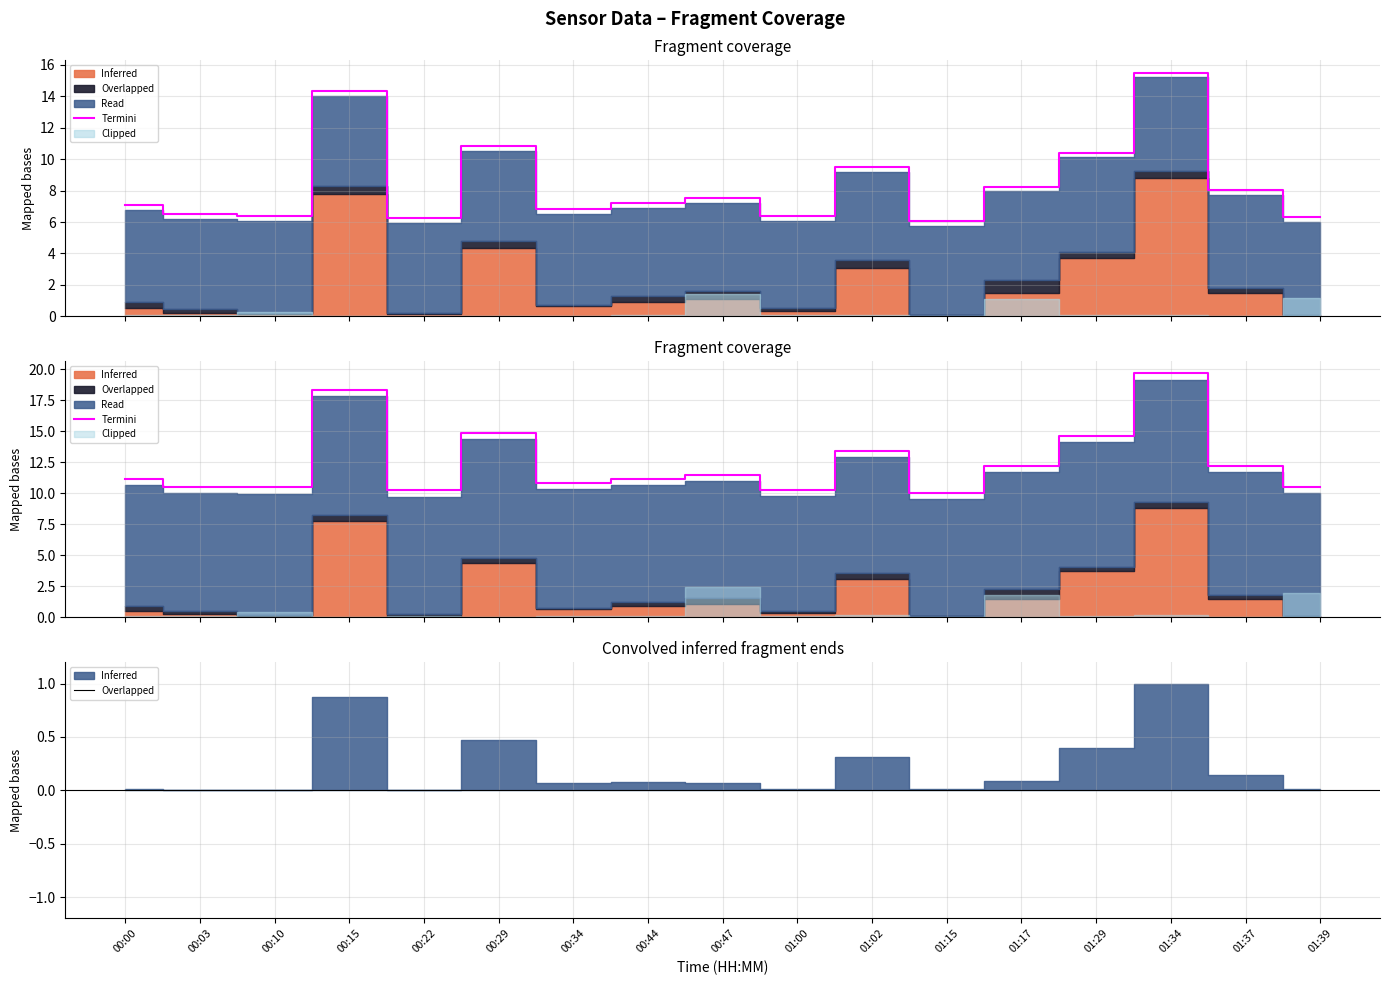

Rank the categories by value from highest to lowest.

01:34, 00:15, 00:29, 01:29, 01:02, 01:37, 01:17, 00:47, 00:44, 00:00, 00:34, 00:03, 01:39, 00:10, 01:00, 00:22, 01:15